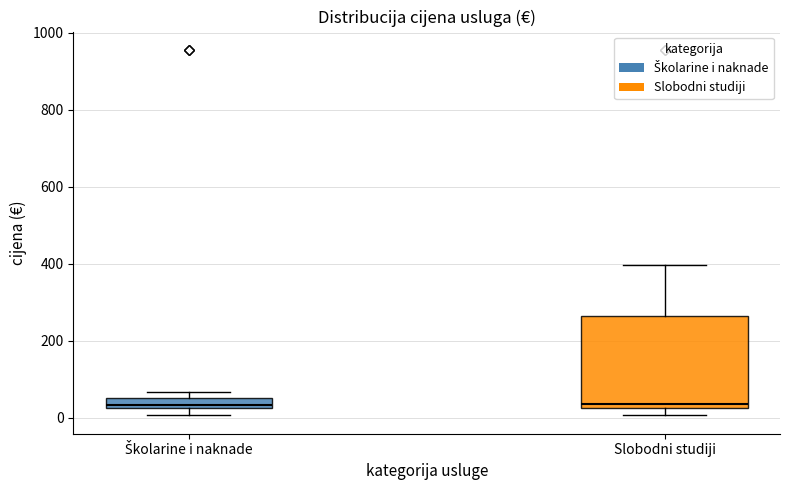

Where does the upper whisker of the box for Slobodni studiji end on the y-axis? The values are not printed on the chart, so give them approximately, as read against the axis.

400